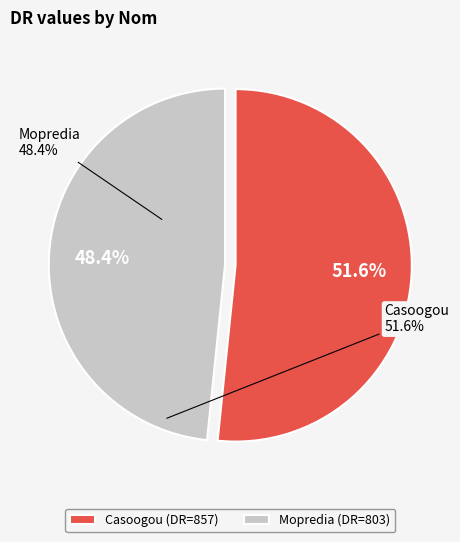

To the nearest percent, what is the combined percentage of Mopredia and Casoogou?

100%